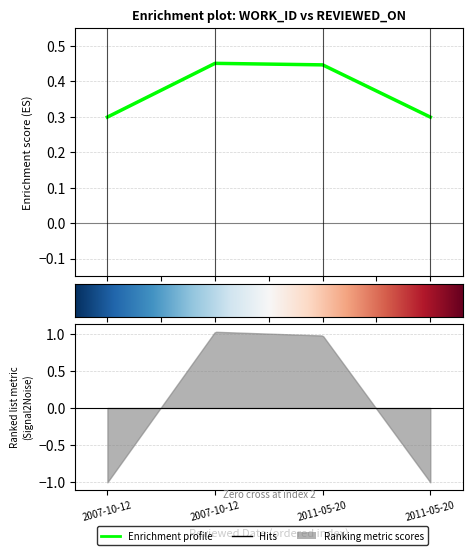

Which has a higher value, 2011-05-20 or 2007-10-12?

2007-10-12